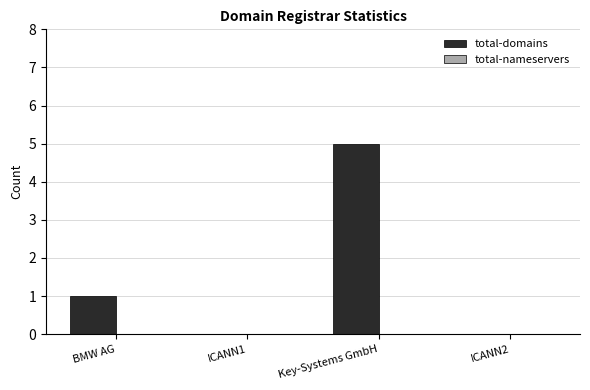

What is the change in value from BMW AG to Key-Systems GmbH?

+4